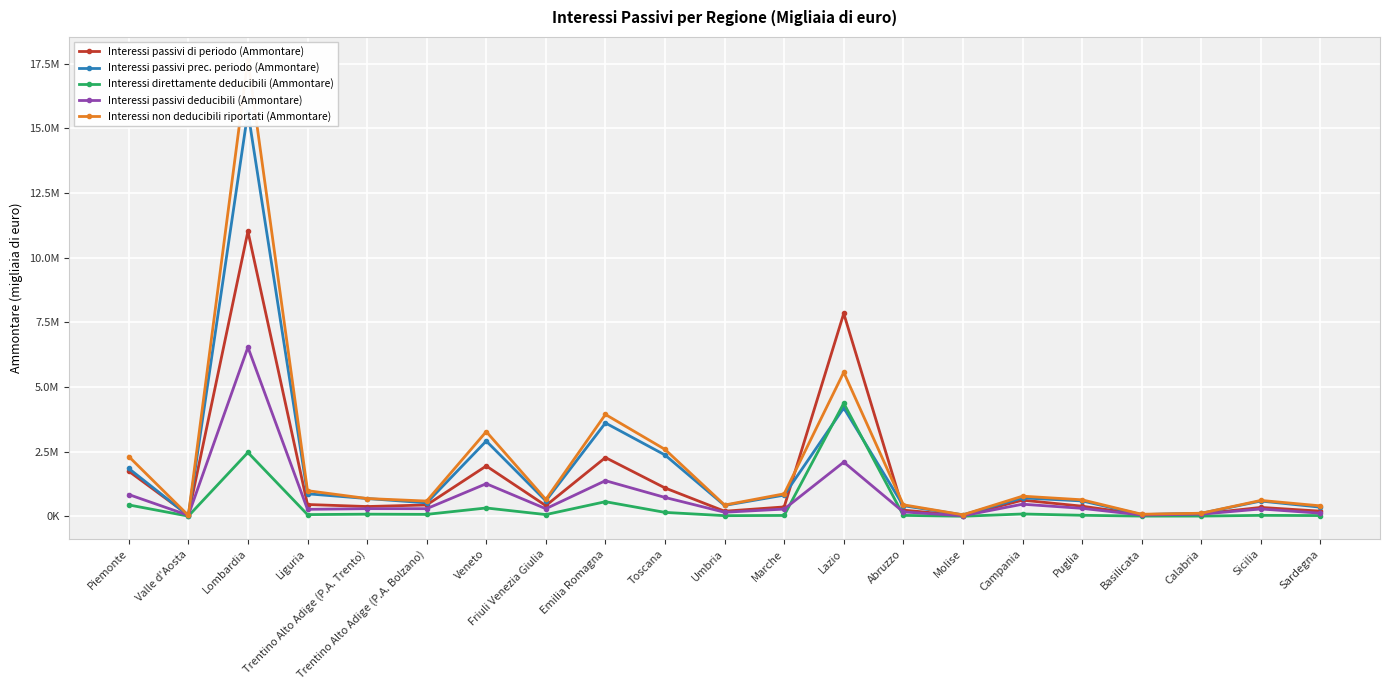

True or false: Interessi passivi deducibili (Ammontare) has more than 0 points higher than both neighbors.

True